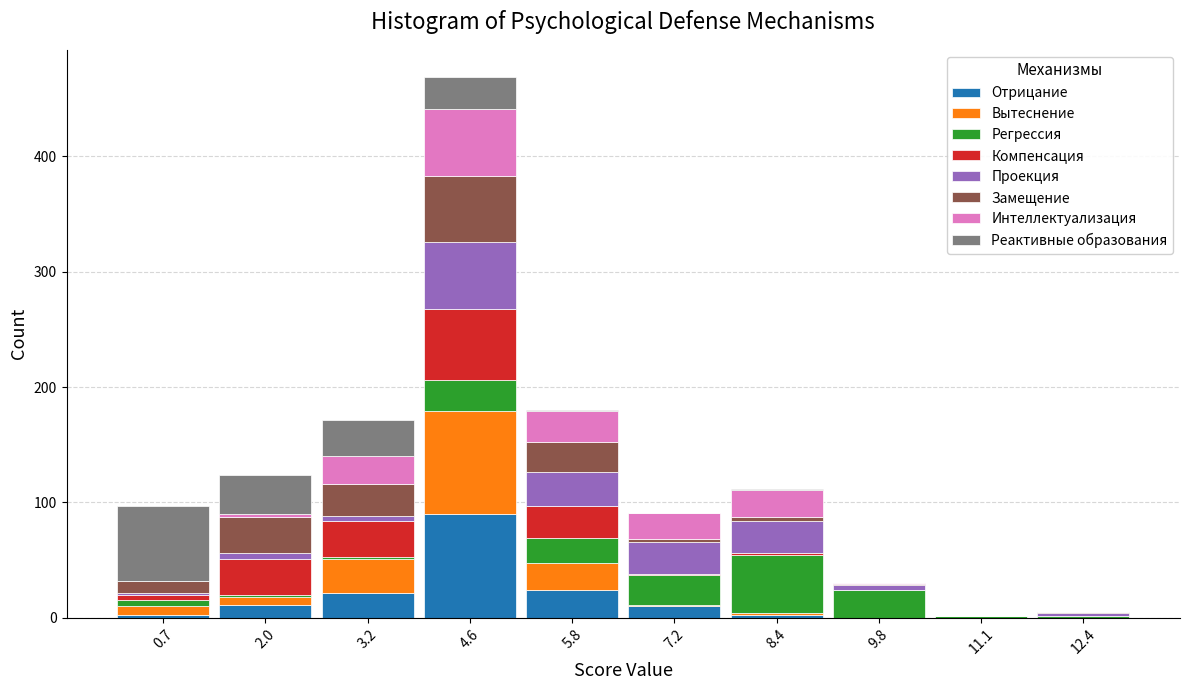

Reading left to right, list every stacked bar in this chart as the range it spans on the x-axis followed by its total height. Neither the bar edges nor the heights are printed on the chart, so give them approximately, as read against the axes.

0.0 to 1.3: 100
1.3 to 2.6: 120
2.6 to 3.9: 170
3.9 to 5.2: 470
5.2 to 6.5: 180
6.5 to 7.8: 90
7.8 to 9.1: 110
9.1 to 10.4: 30
10.4 to 11.7: under 10
11.7 to 13.0: under 10